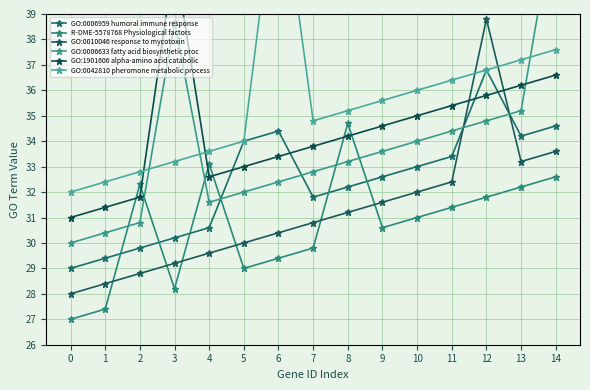

What is the difference between the R-DME-5578768 Physiological factors values at 13 and 4?

0.9